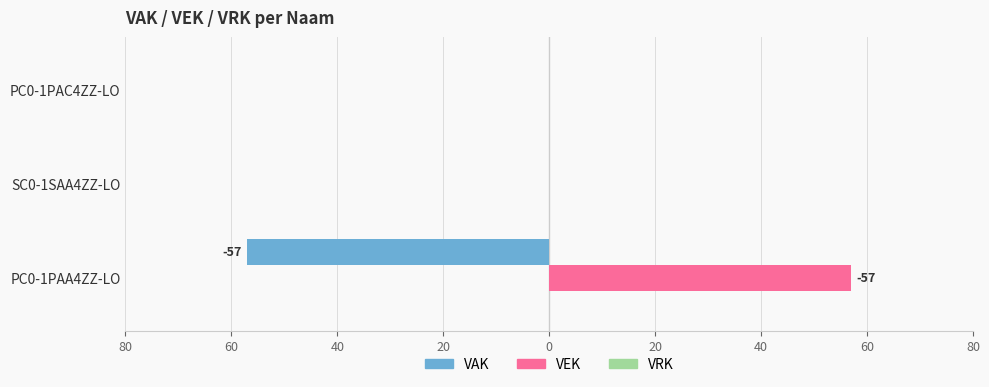

How many bars are there in total?

9